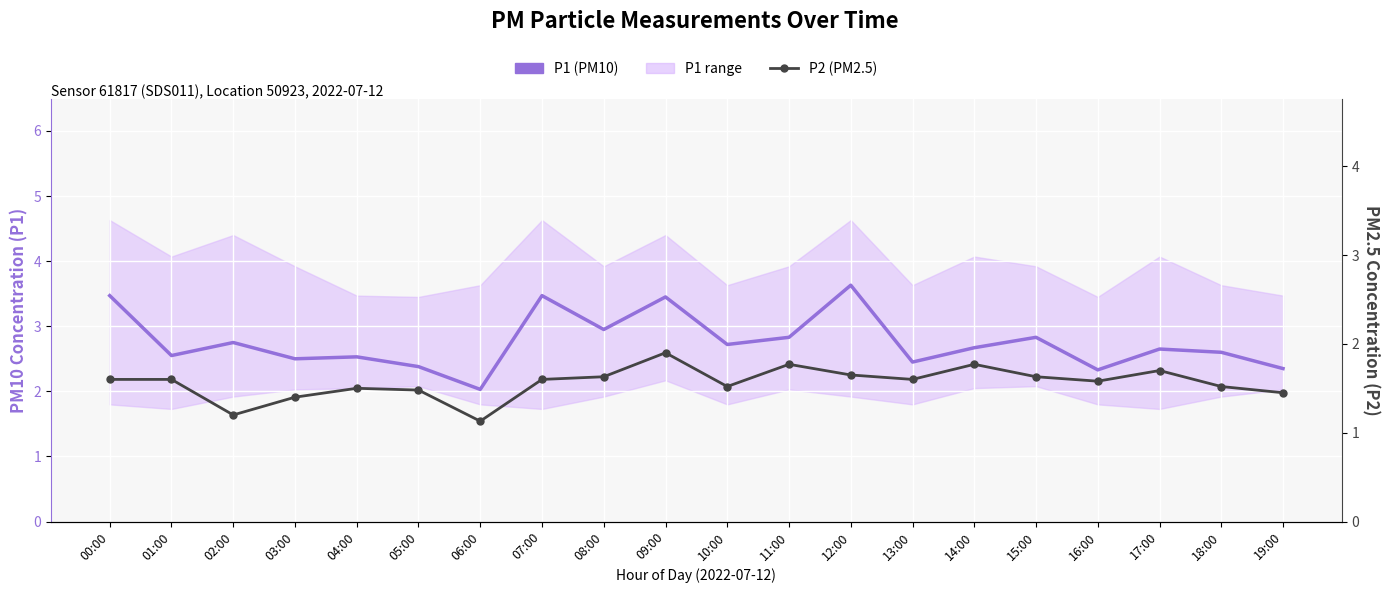

Which category has the highest value in the P2 (PM2.5) series?

09:00